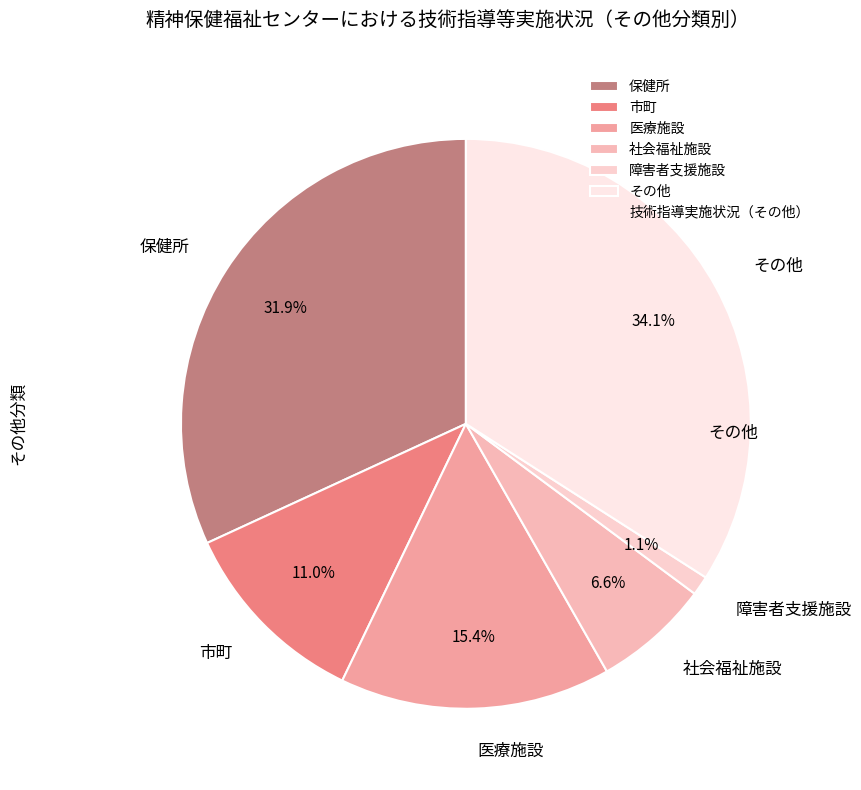

Count the number of slices in the pie.

6